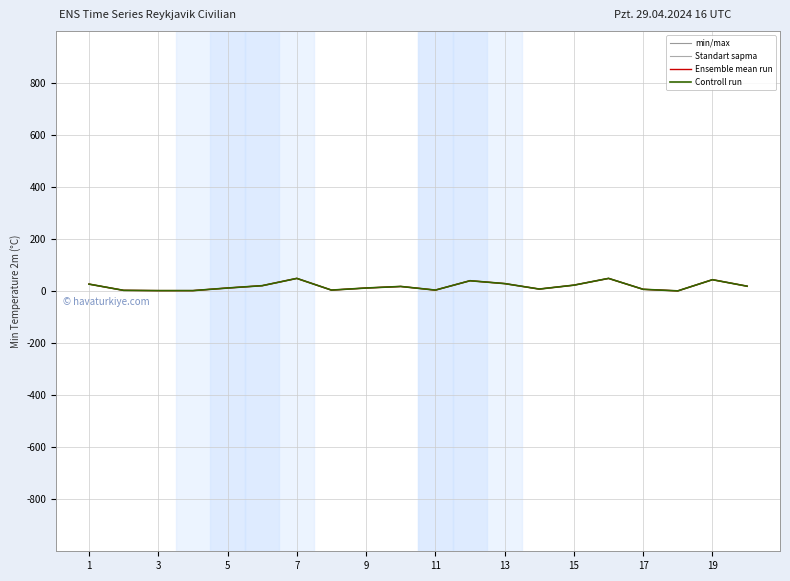

Where does the Controll run series first go above 18?

1